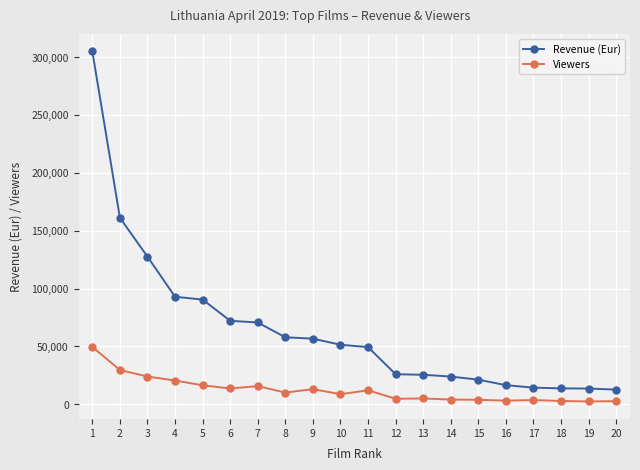

Is the value of Revenue (Eur) at 4 greater than the value of Viewers at 13?

Yes